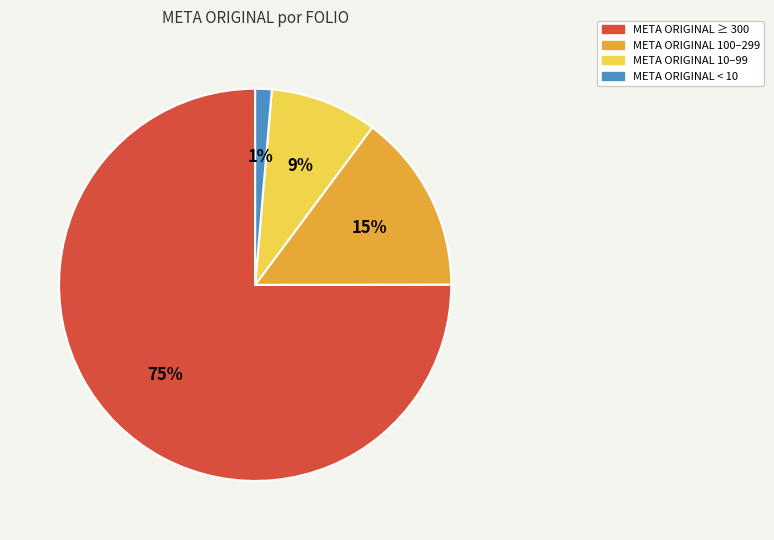

Combined, do META ORIGINAL 10–99 and META ORIGINAL ≥ 300 account for over 50%?

Yes